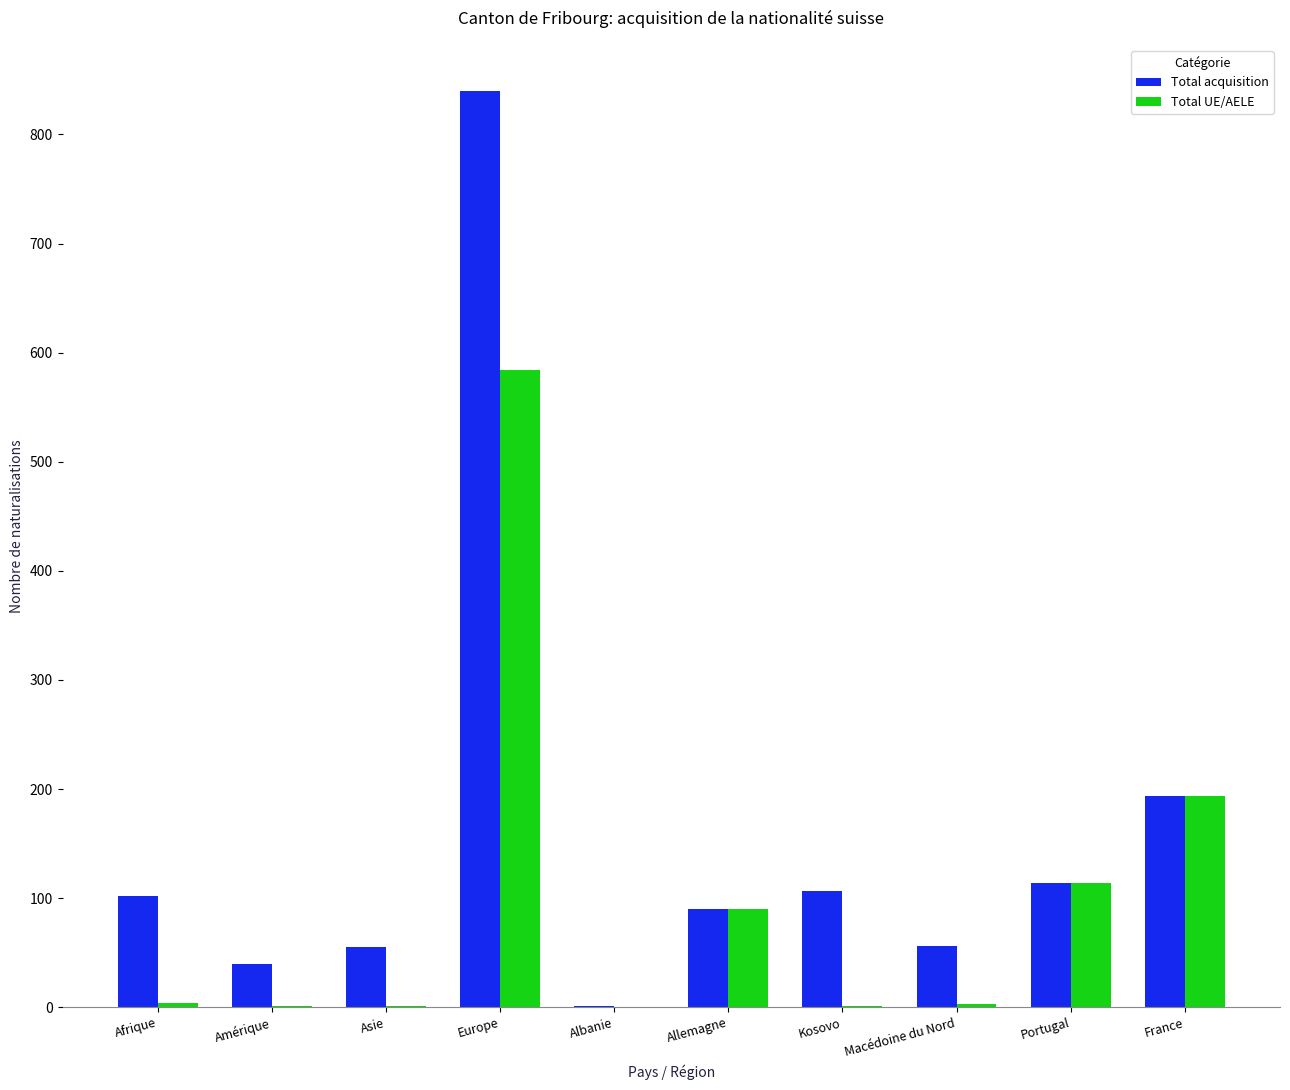

Which category has the highest value across all series?

Europe